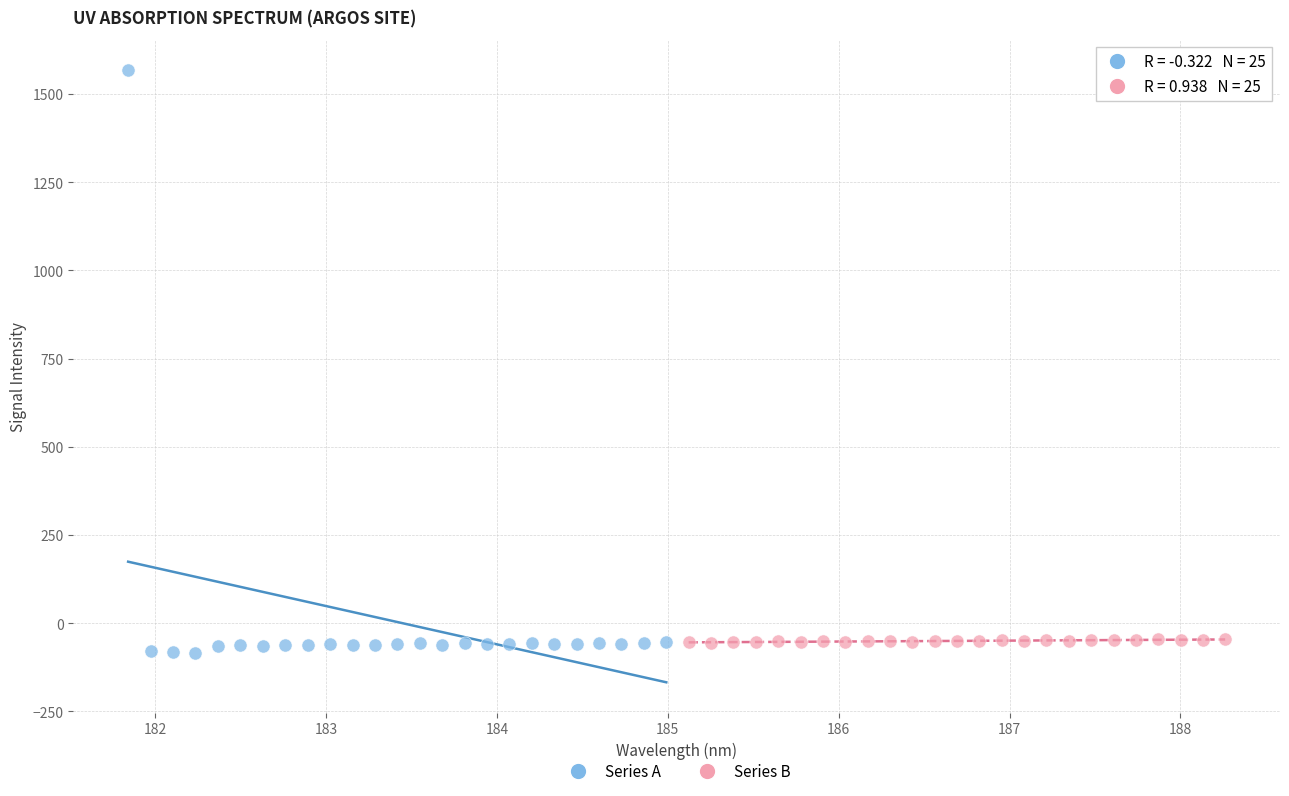

What are all the series names shown in the legend?

Series A, Series B